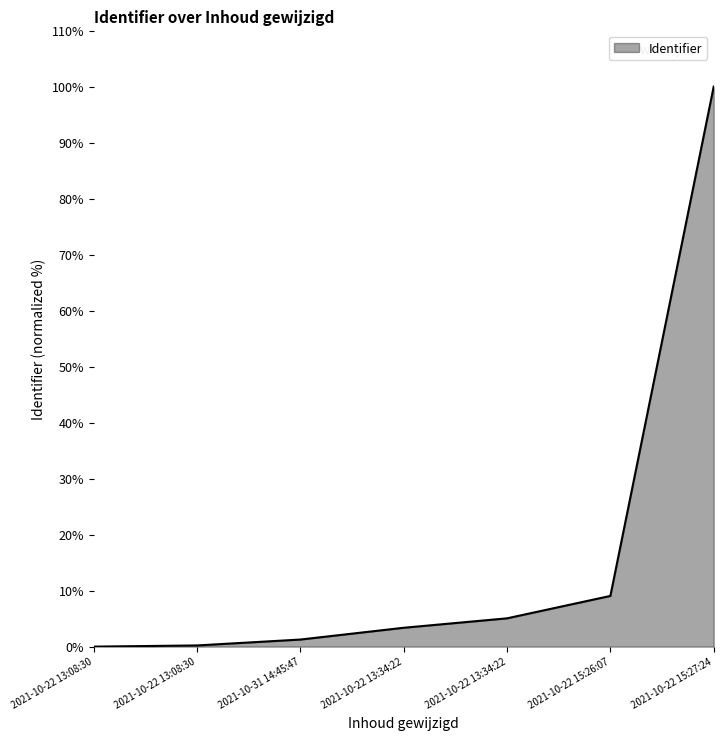

What is the difference between the second highest and second lowest values?

8.8